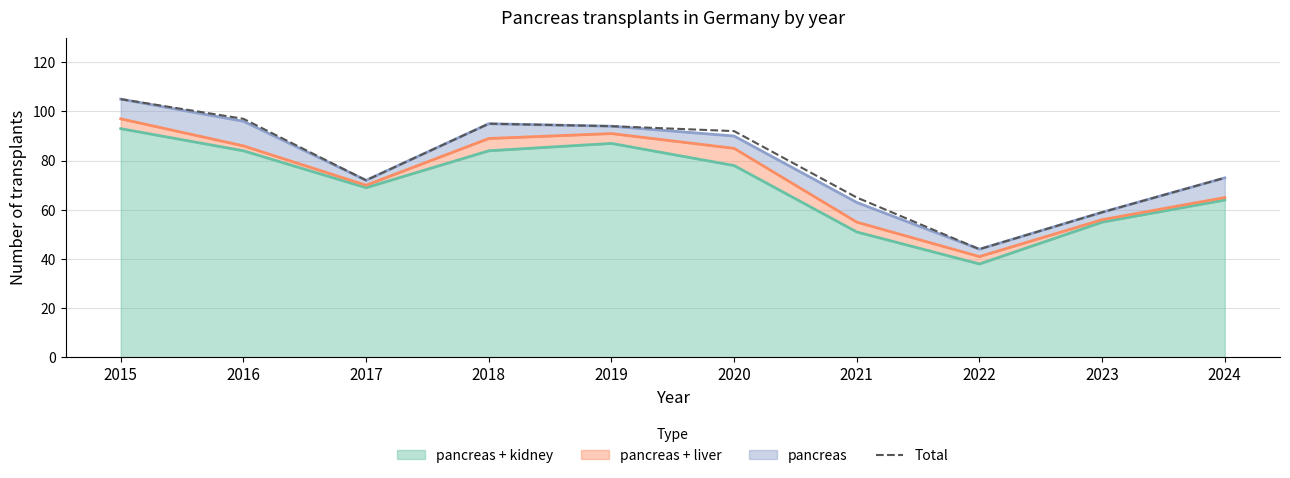

How many points are higher than both their immediate neighbors (excluding endpoints)?

1